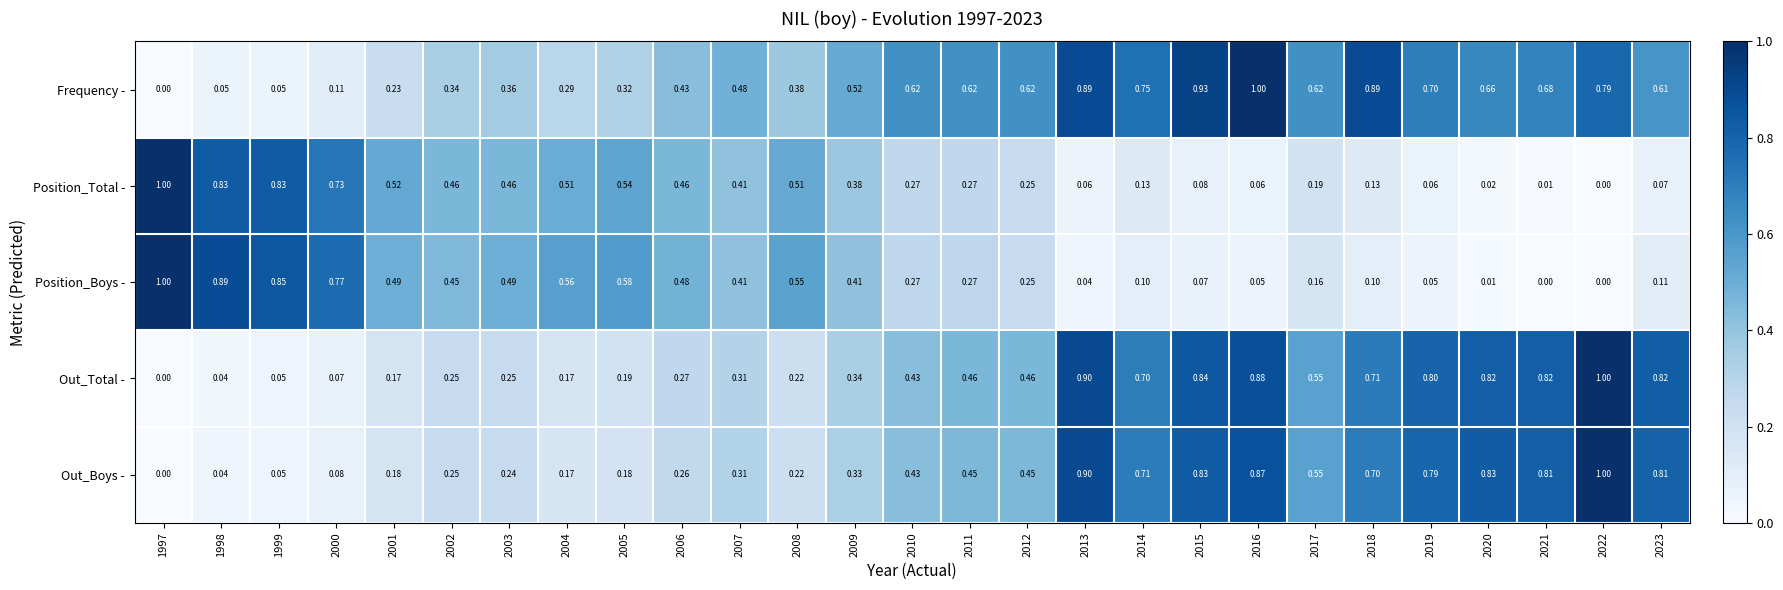

Between 1998 and 1999, which series saw the biggest shift?

Position_Boys -